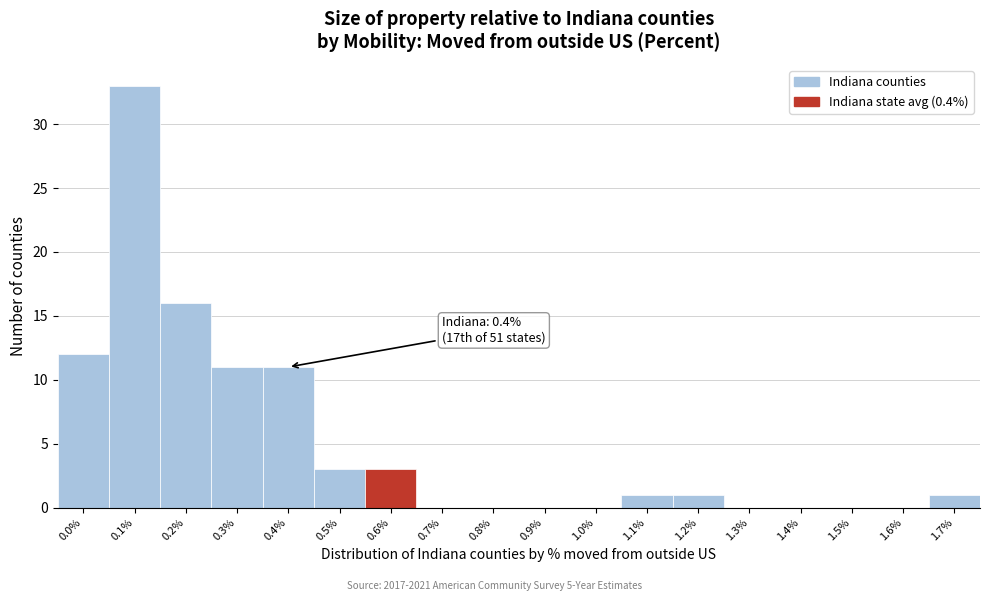

Reading left to right, extract all data points from this chart.

0.0%=12	0.1%=33	0.2%=16	0.3%=11	0.4%=11	0.5%=3	0.6%=3	0.7%=0	0.8%=0	0.9%=0	1.0%=0	1.1%=1	1.2%=1	1.3%=0	1.4%=0	1.5%=0	1.6%=0	1.7%=1